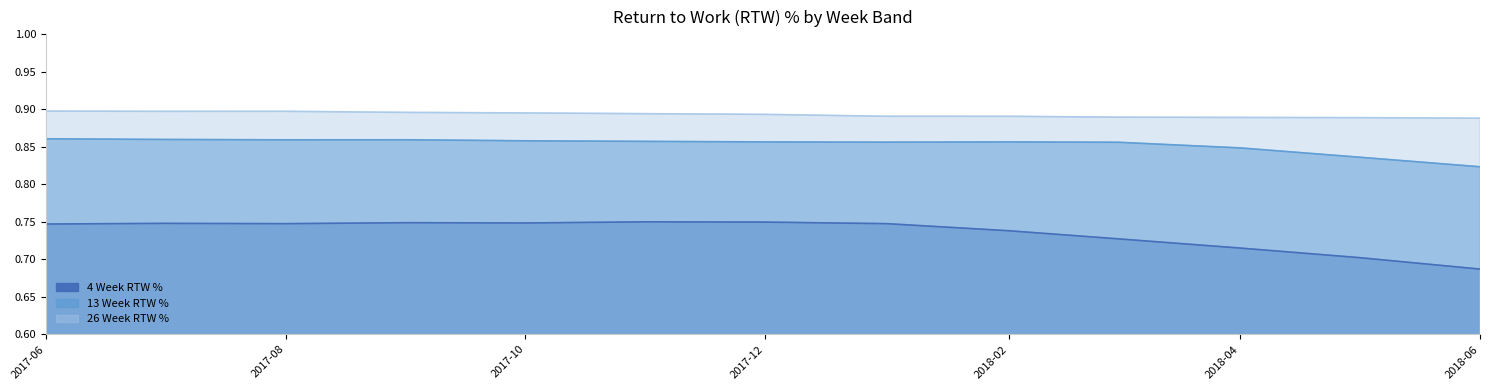

What is the spread (max minus min) of values at 2017-09-01?

0.1